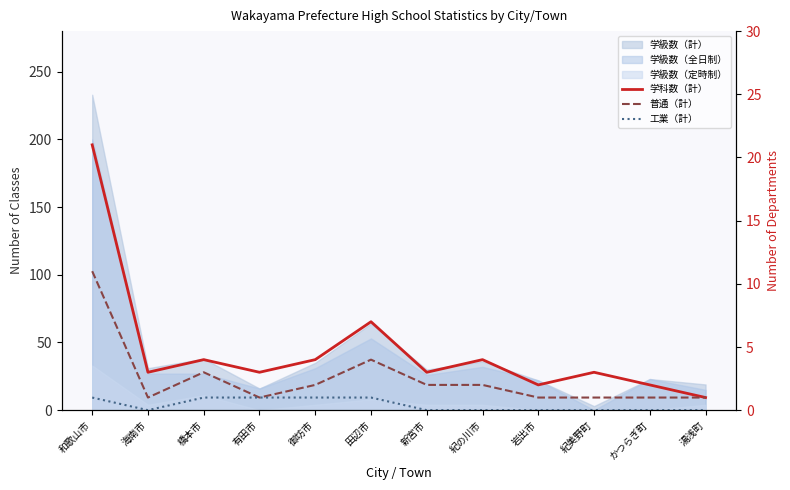

How many interior local peaks does the 普通（計） series have?

2